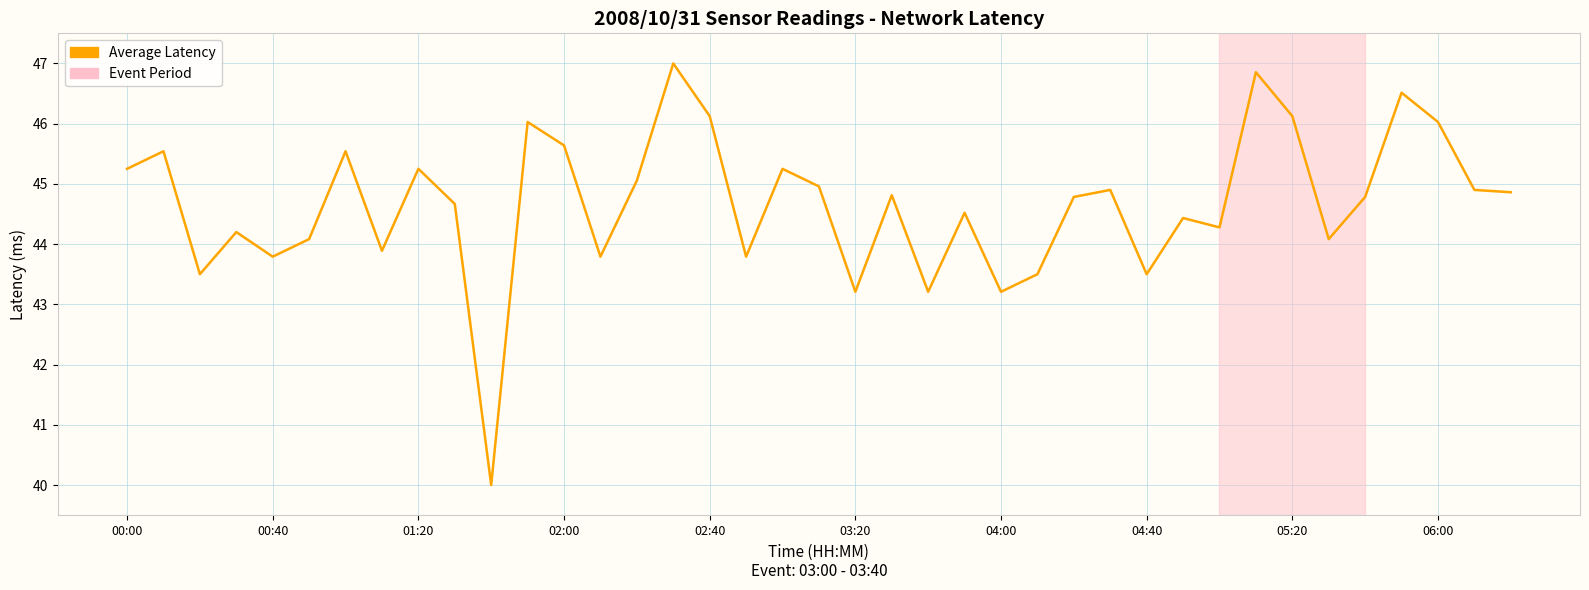

What is the difference between the maximum and minimum values?

7.0